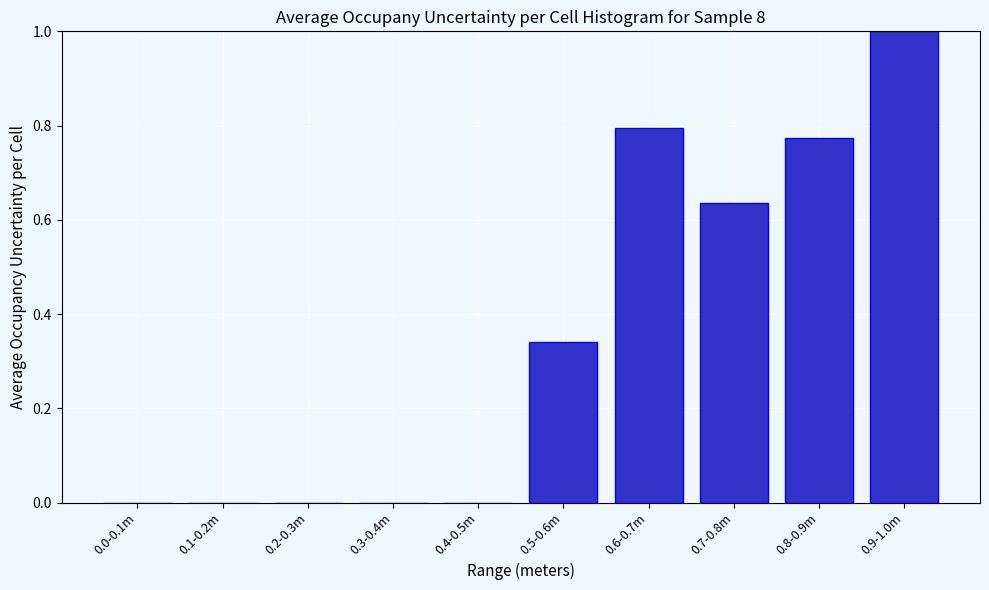

What is the sum of the values at 0.1-0.2m and 0.9-1.0m?

1.0